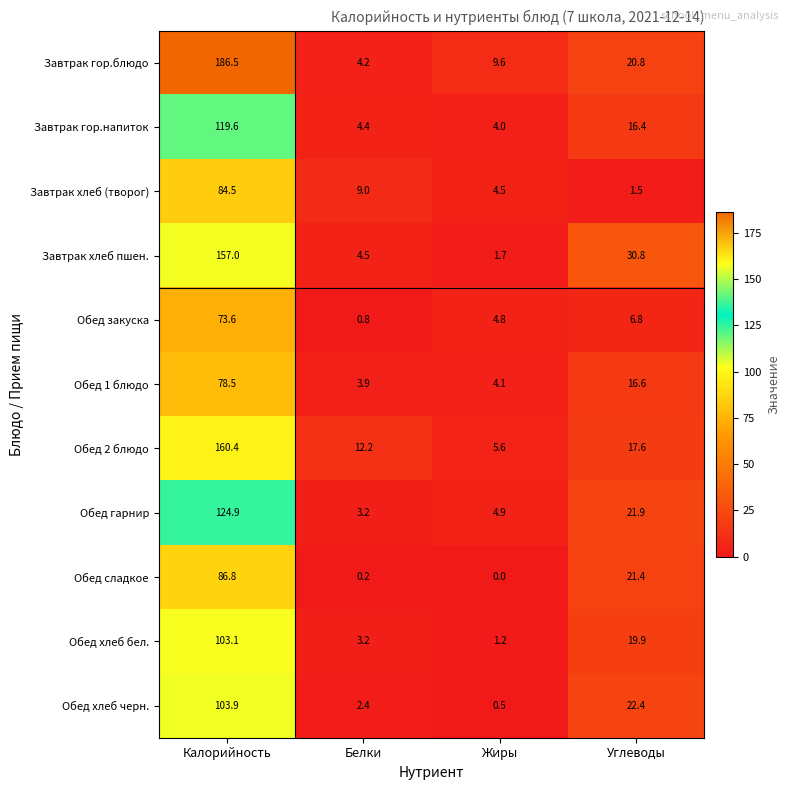

What is the approximate value of Обед сладкое at Углеводы?

21.4